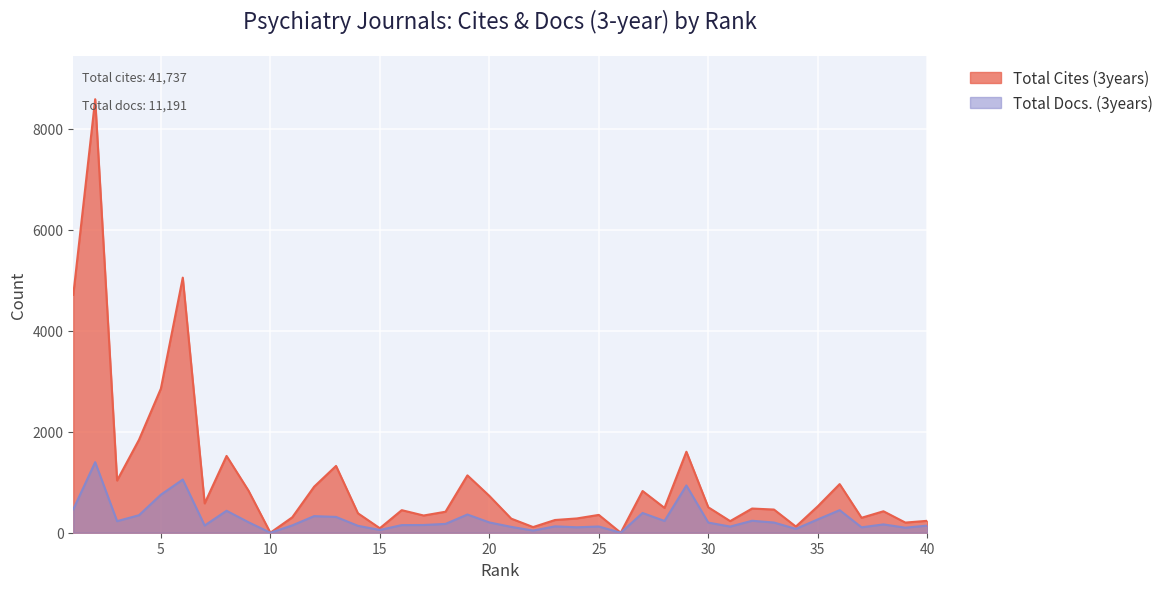

At which category does Total Docs. (3years) reach its first local valley?

3